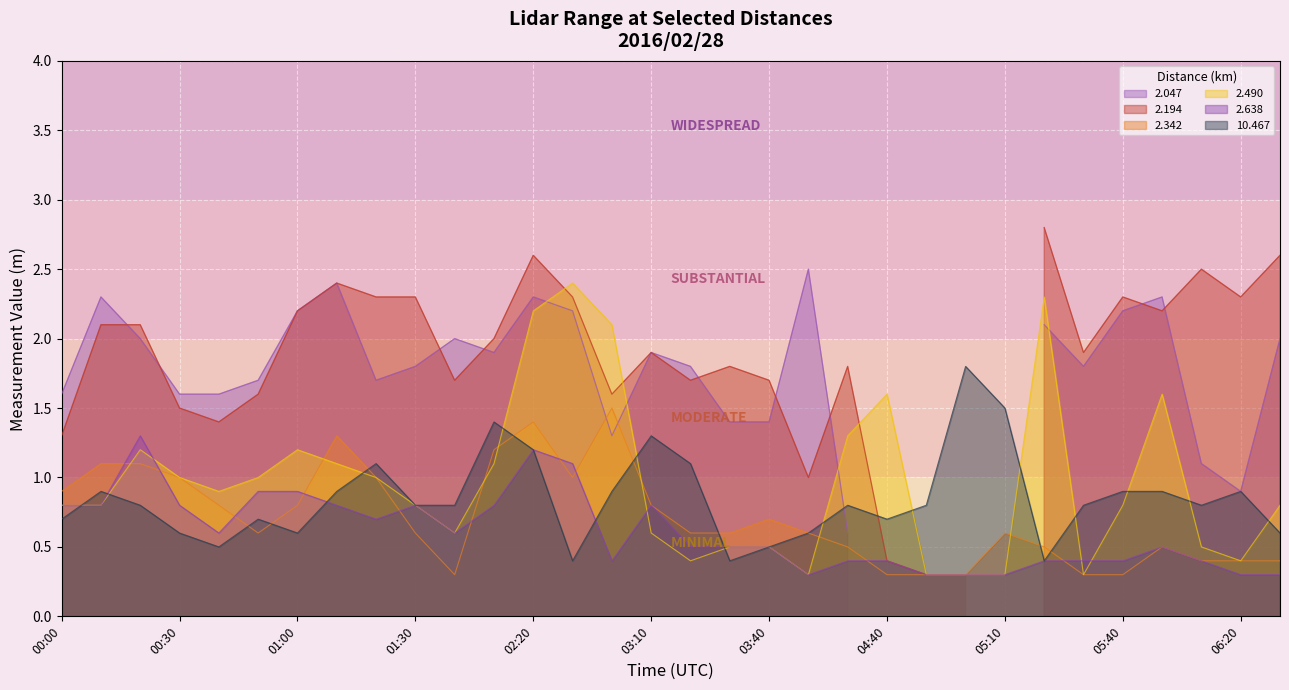

What is the minimum value for 2.490?

0.3